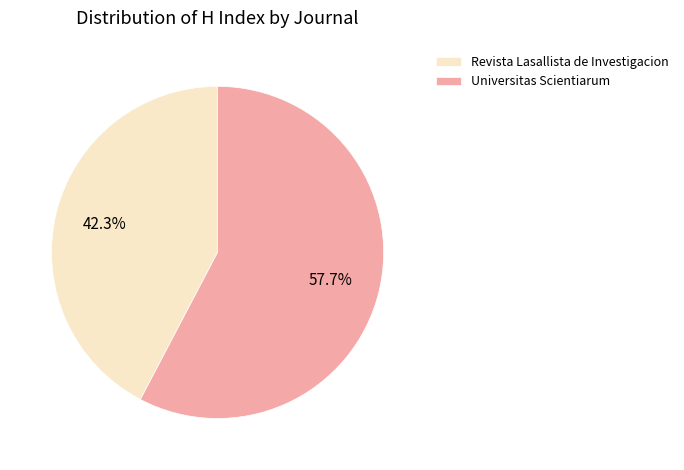

Which has a higher value, Universitas Scientiarum or Revista Lasallista de Investigacion?

Universitas Scientiarum